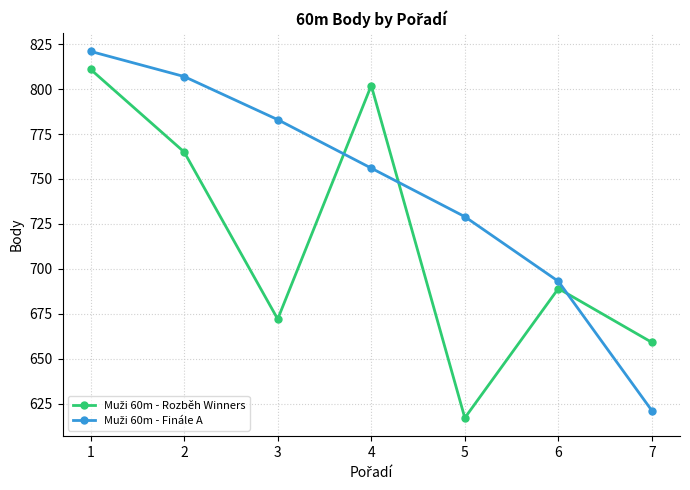

What is the spread (max minus min) of values at 4?

46